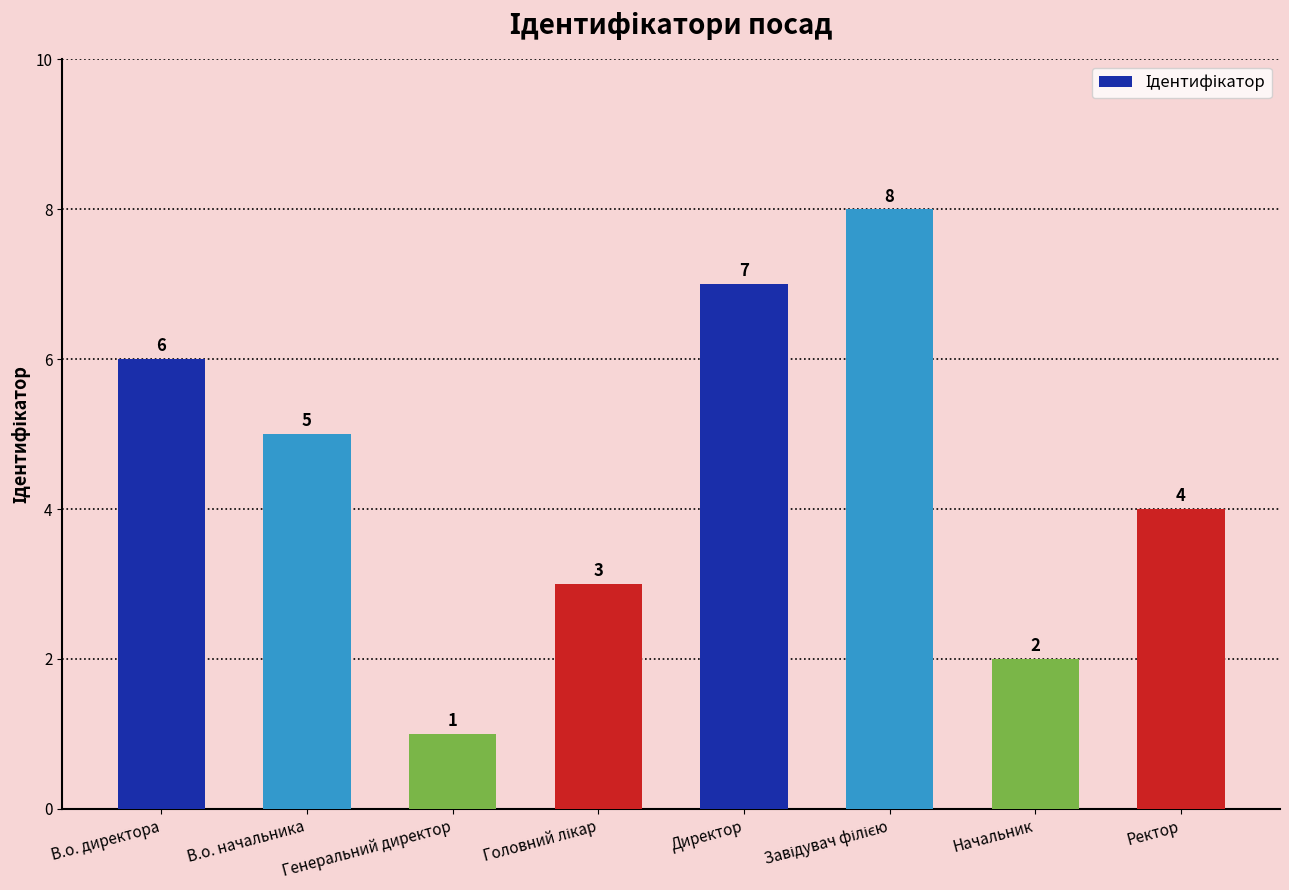

True or false: the data shows 10 at Директор.

False